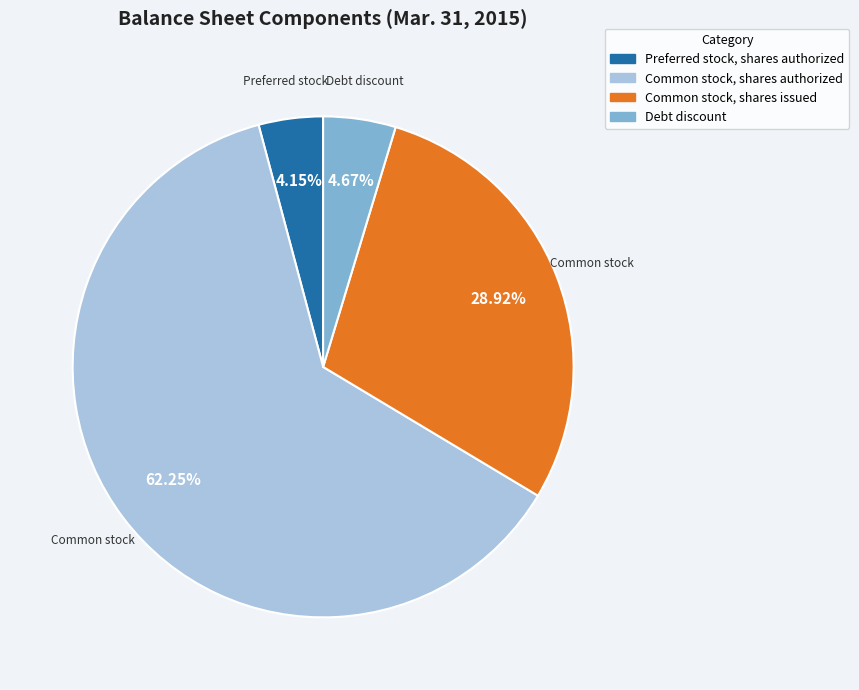

Is there a majority slice in this chart?

Yes